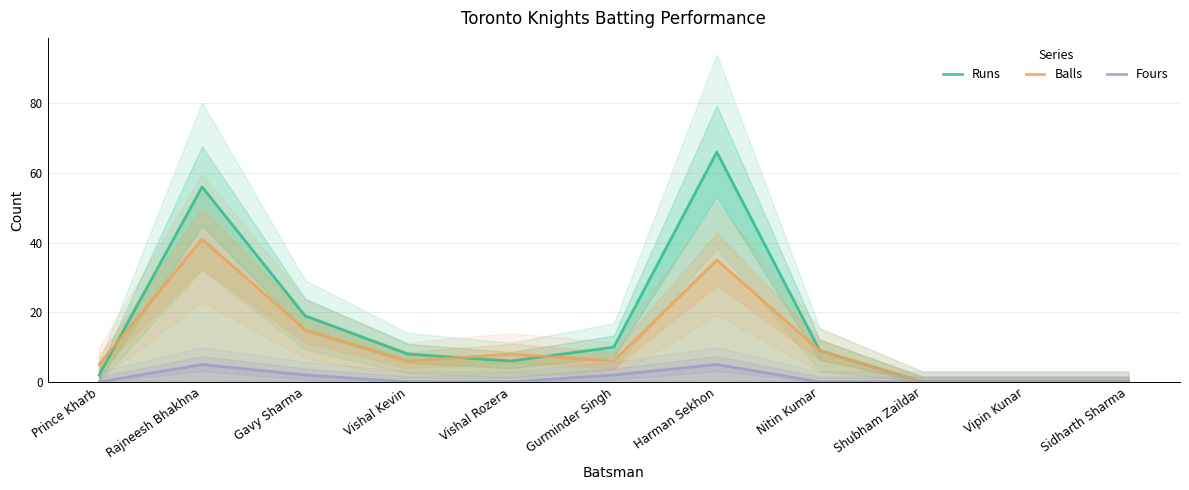

Rank the series by their maximum value, from highest to lowest.

Runs, Balls, Fours